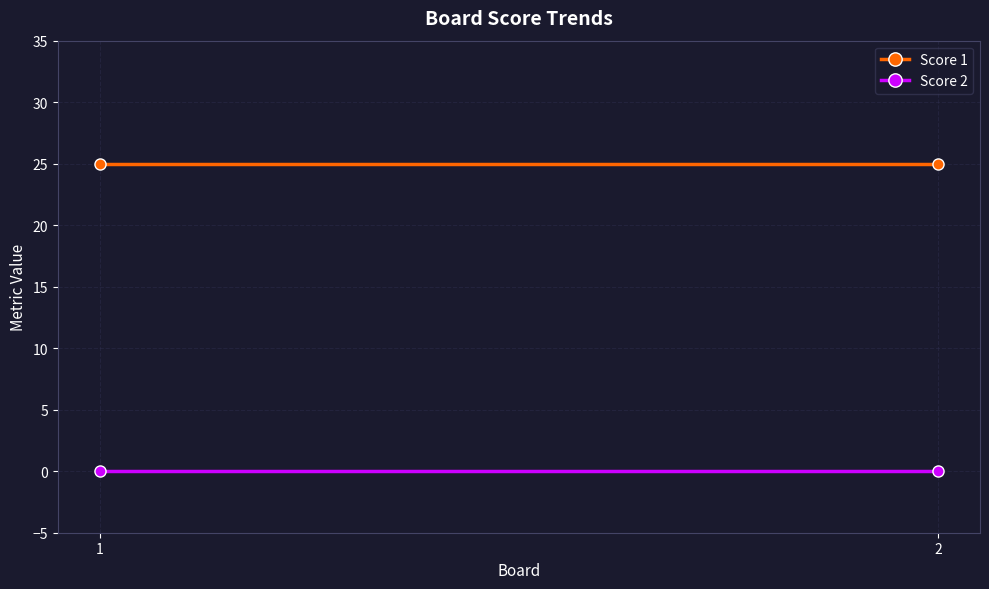

What is the sum of all Score 1 values?

50